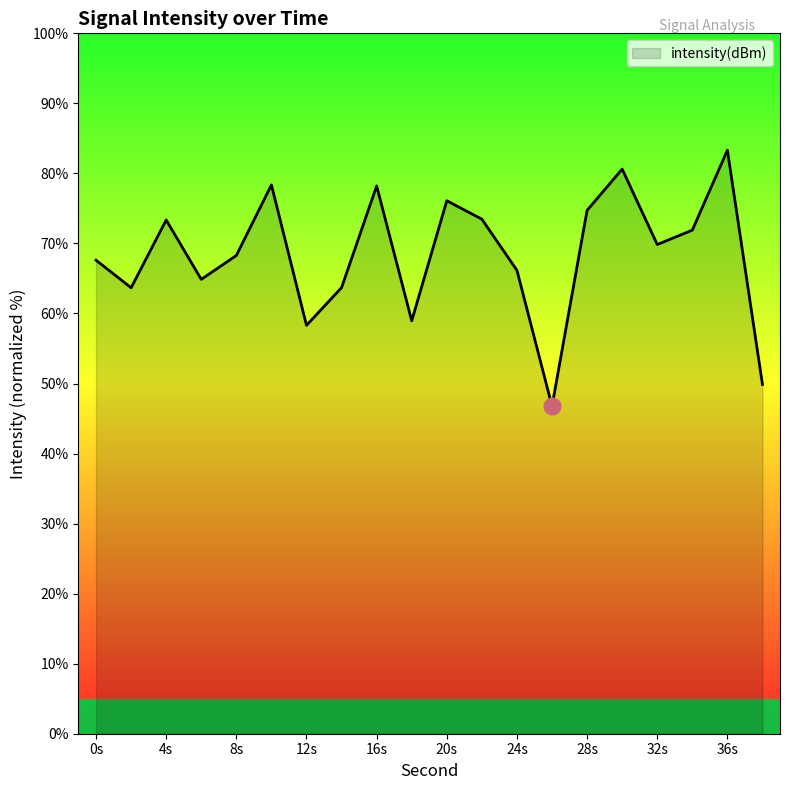

What is the greatest value displayed?

83.3